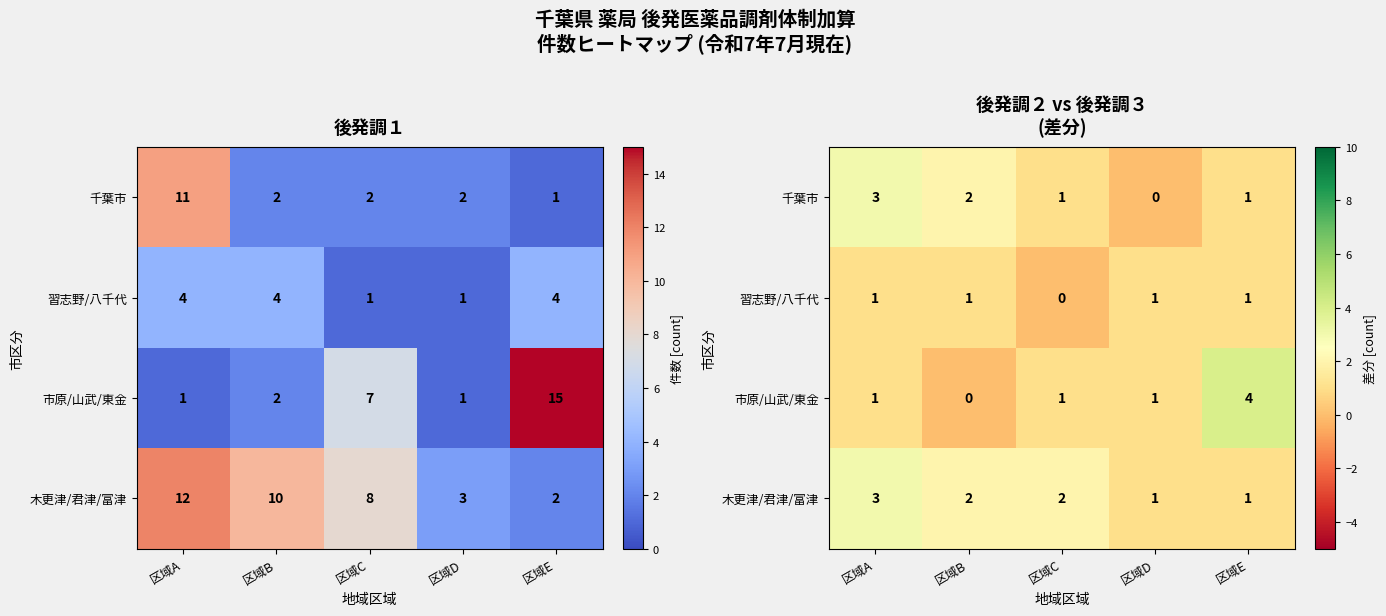

The 木更津/君津/富津 series shows 2 at 区域D. True or false?

False